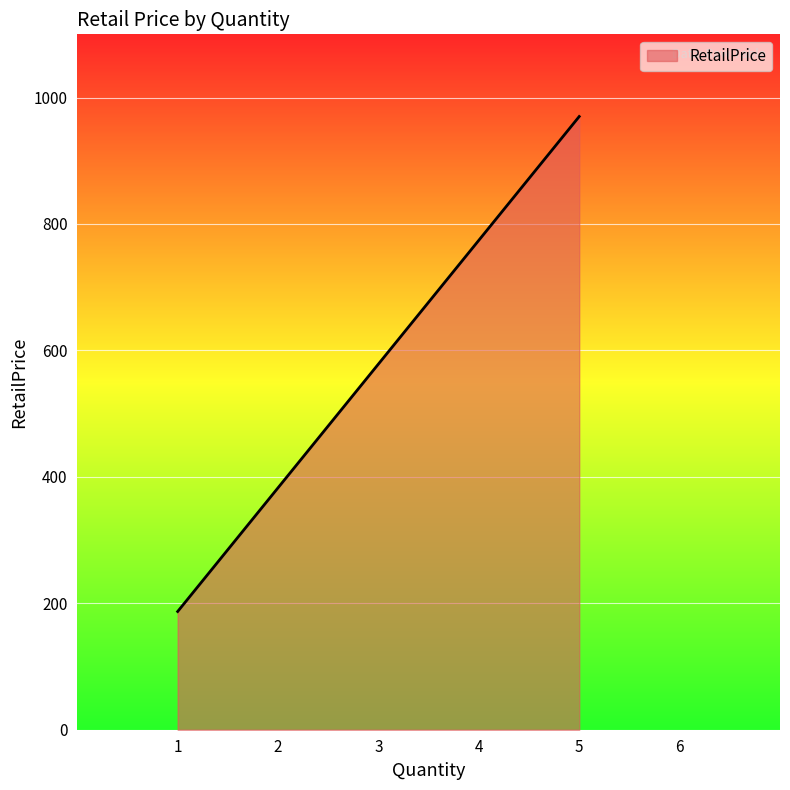

What is the difference between the maximum and minimum values?

783.0